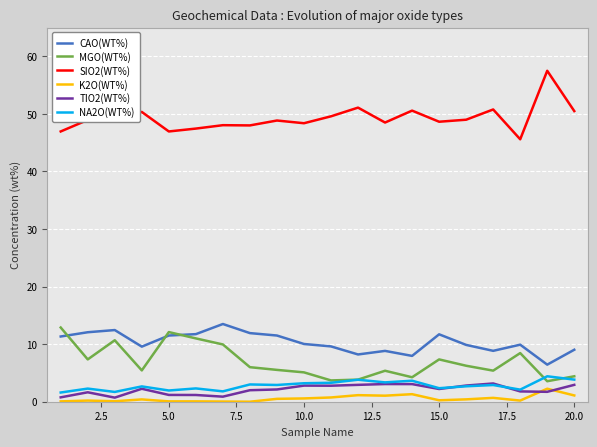

What is the minimum value for NA2O(WT%)?

1.6